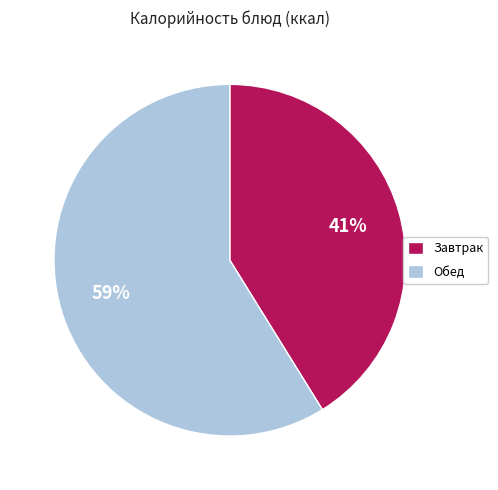

To the nearest percent, what is the difference between the largest and smallest slice percentages?

18%